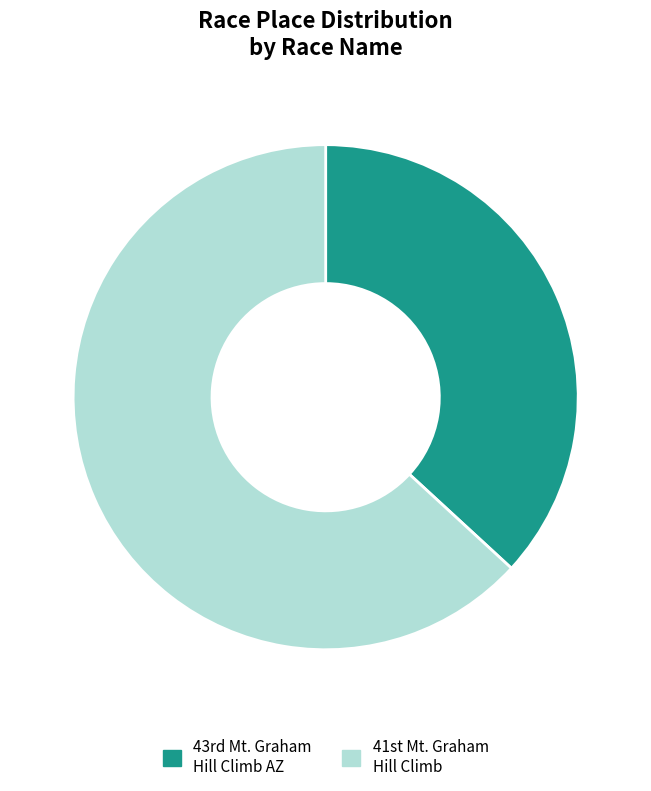

Is there any slice that represents more than half of the pie?

Yes